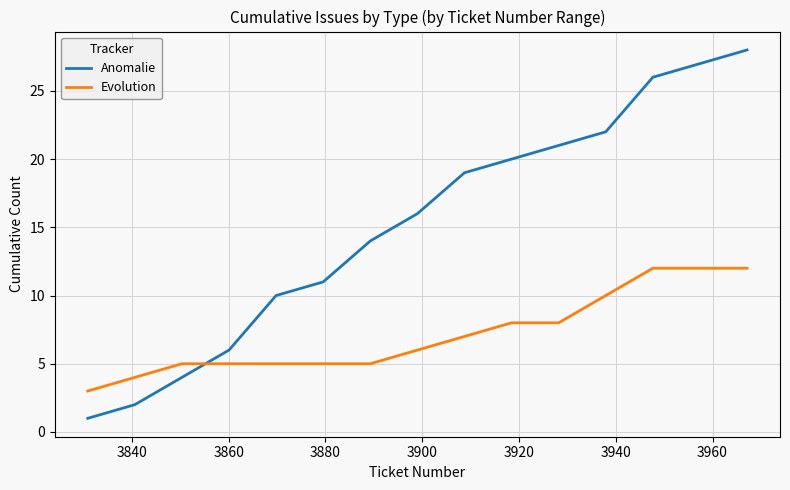

What is the difference between the maximum and minimum values in the Anomalie series?

27